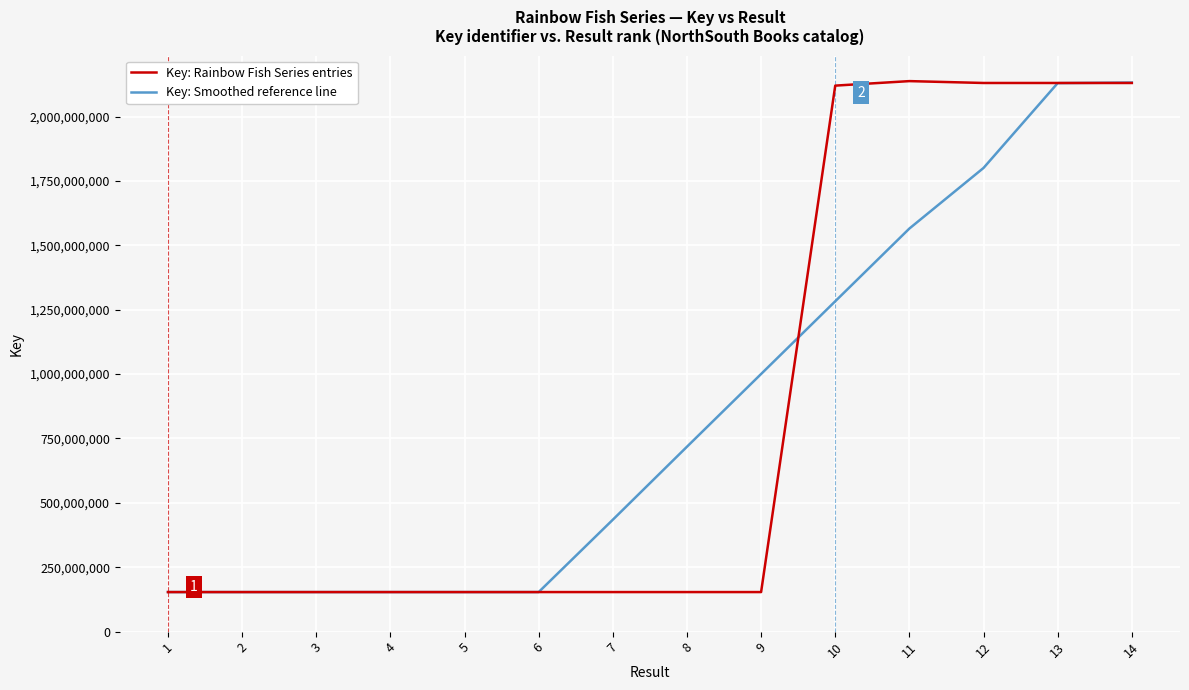

Rank the series at 9 from lowest to highest value.

Key: Rainbow Fish Series entries, Key: Smoothed reference line